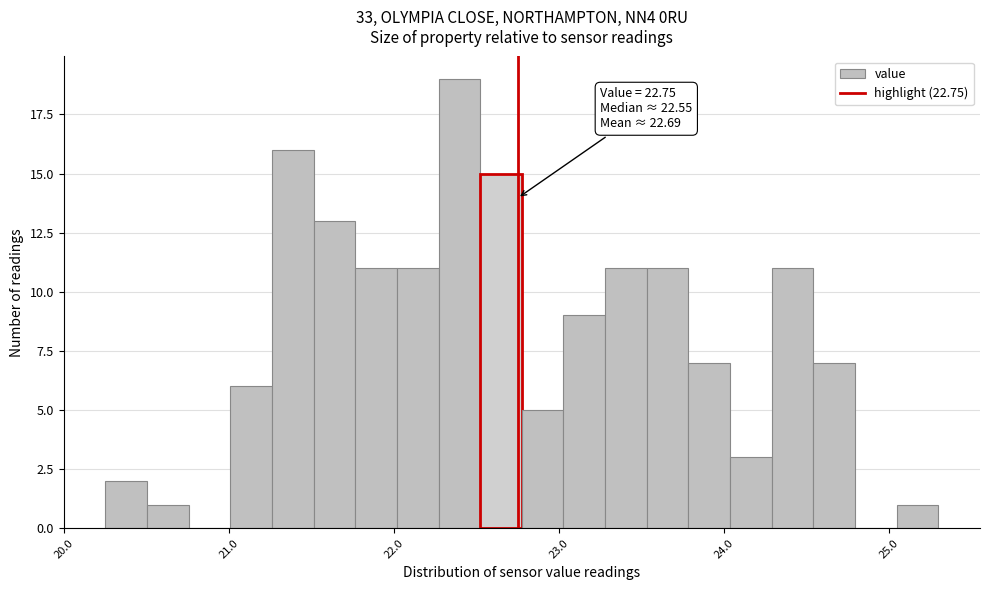

Read against the x-axis, roughly where is the centre of the tallest bar?

22.4